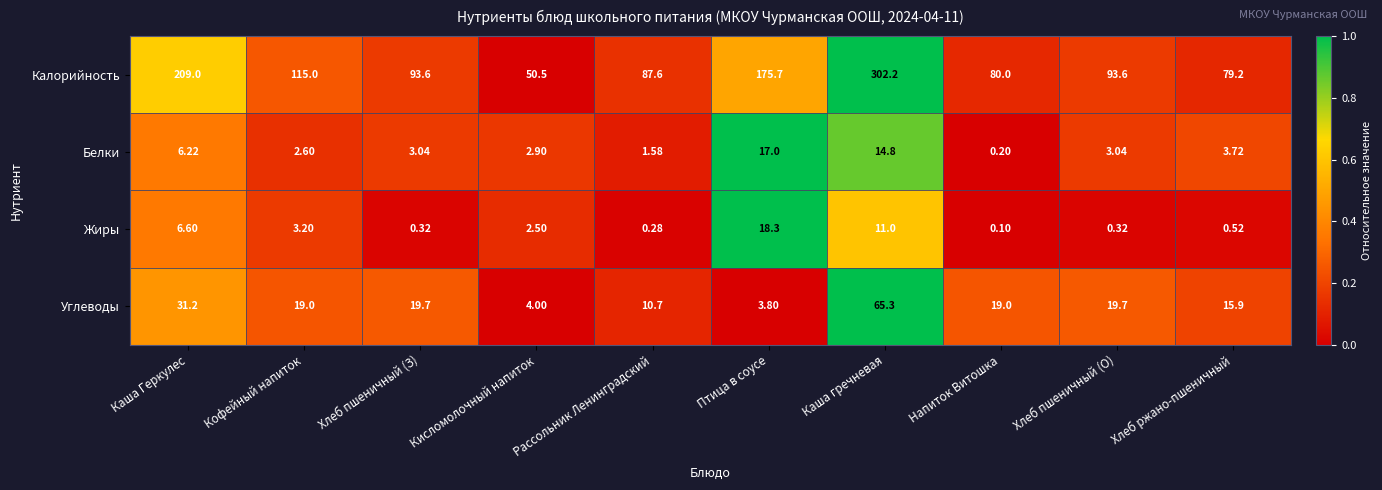

Where is Калорийность nearest to the value 176?

Птица в соусе